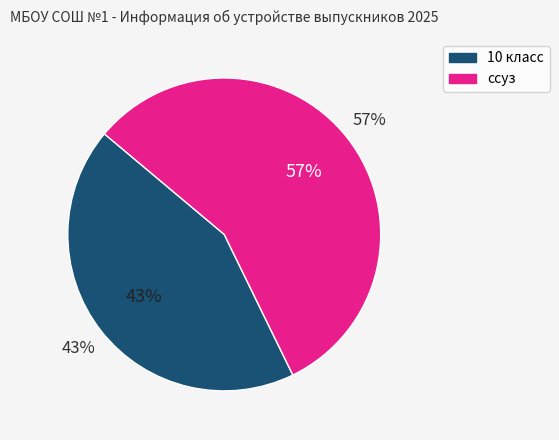

Approximately how many times larger is the value at 10 класс compared to ссуз?

0.8